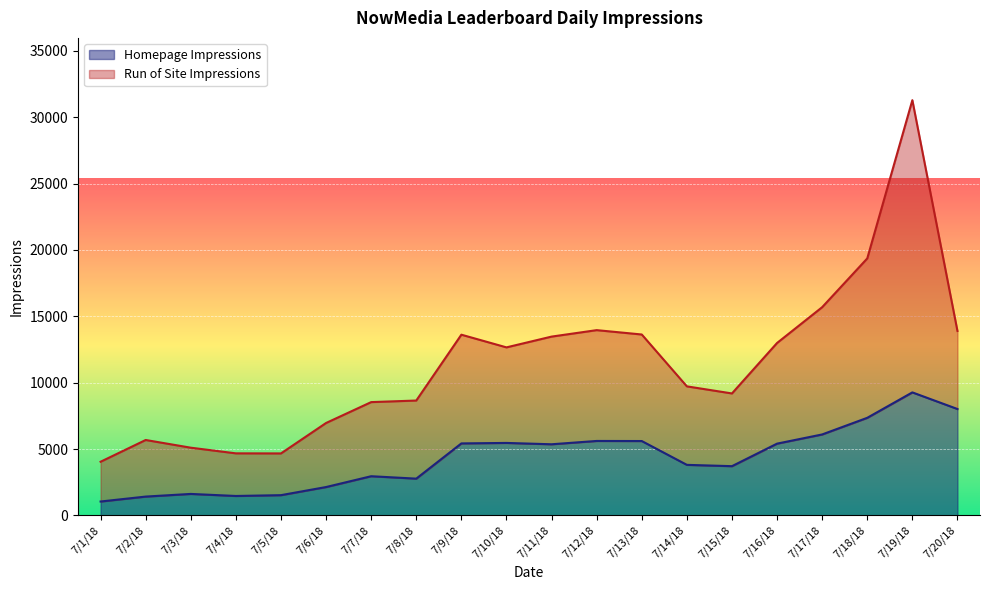

What is the approximate value at 7/1/18, to the nearest 10?

1040